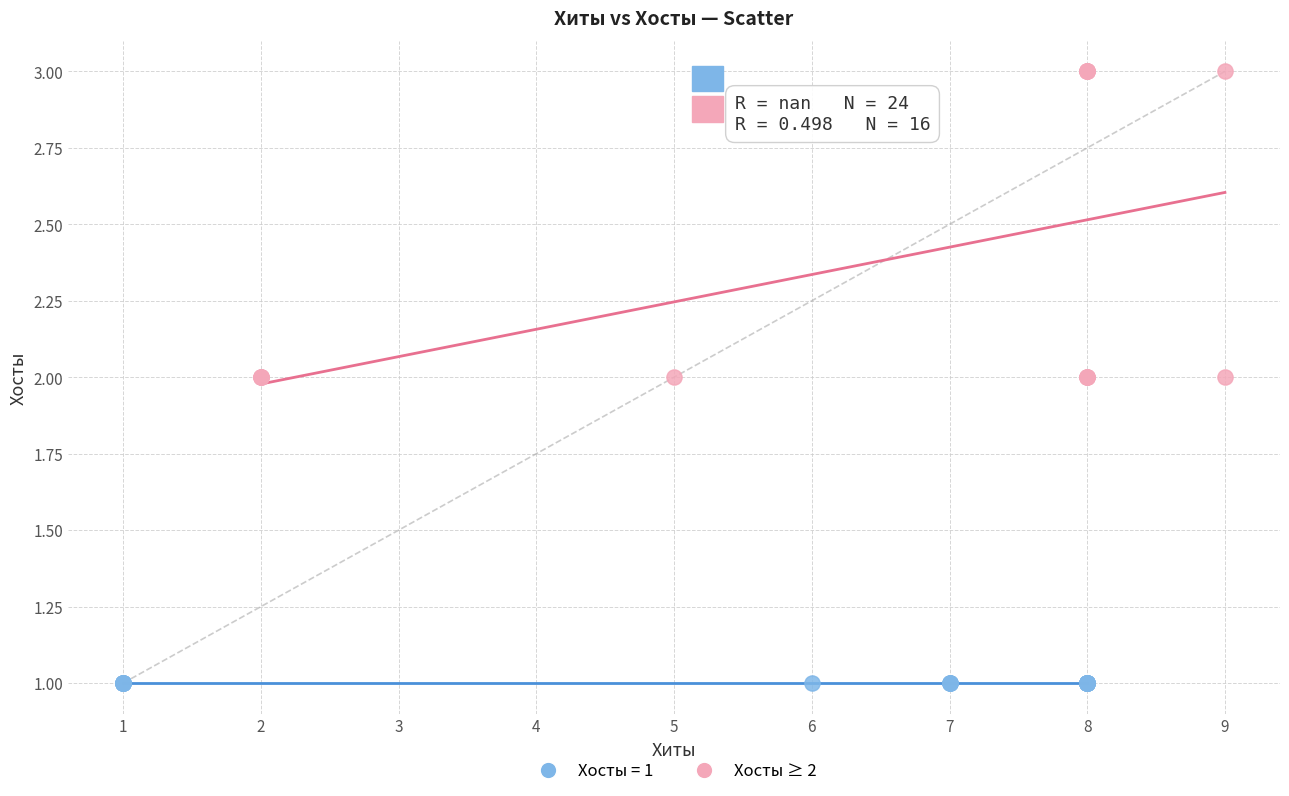

Which series contains the highest Y value?

Хосты ≥ 2